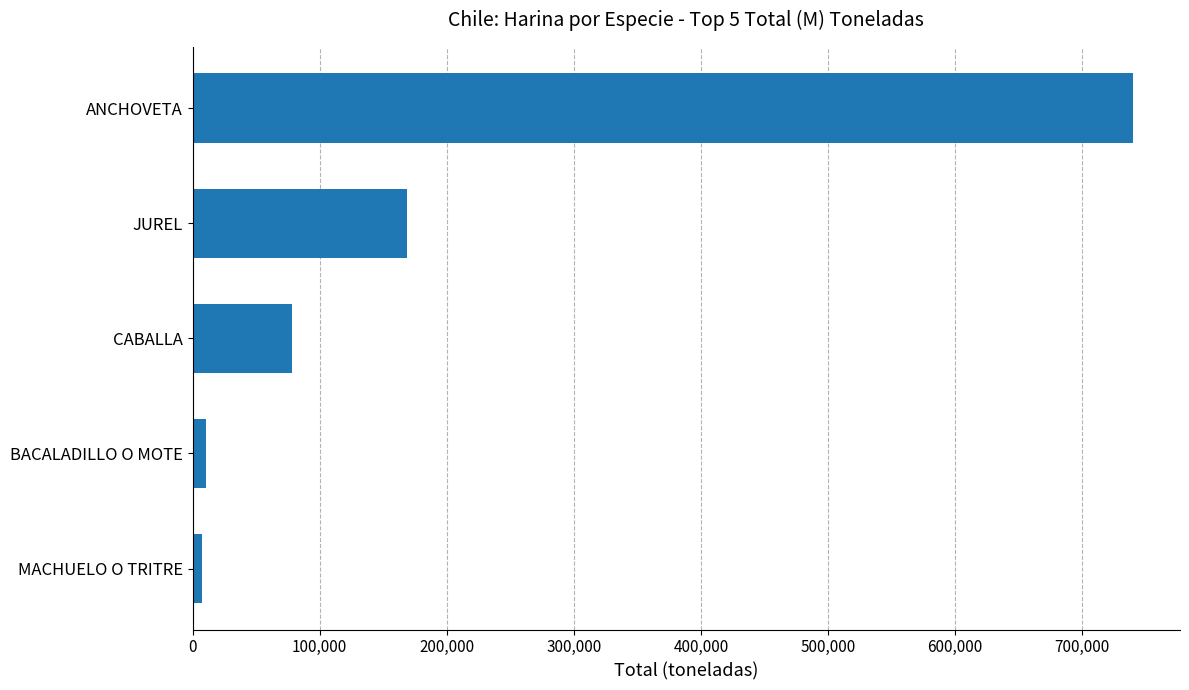

What is the difference between the second highest and second lowest values?

158726